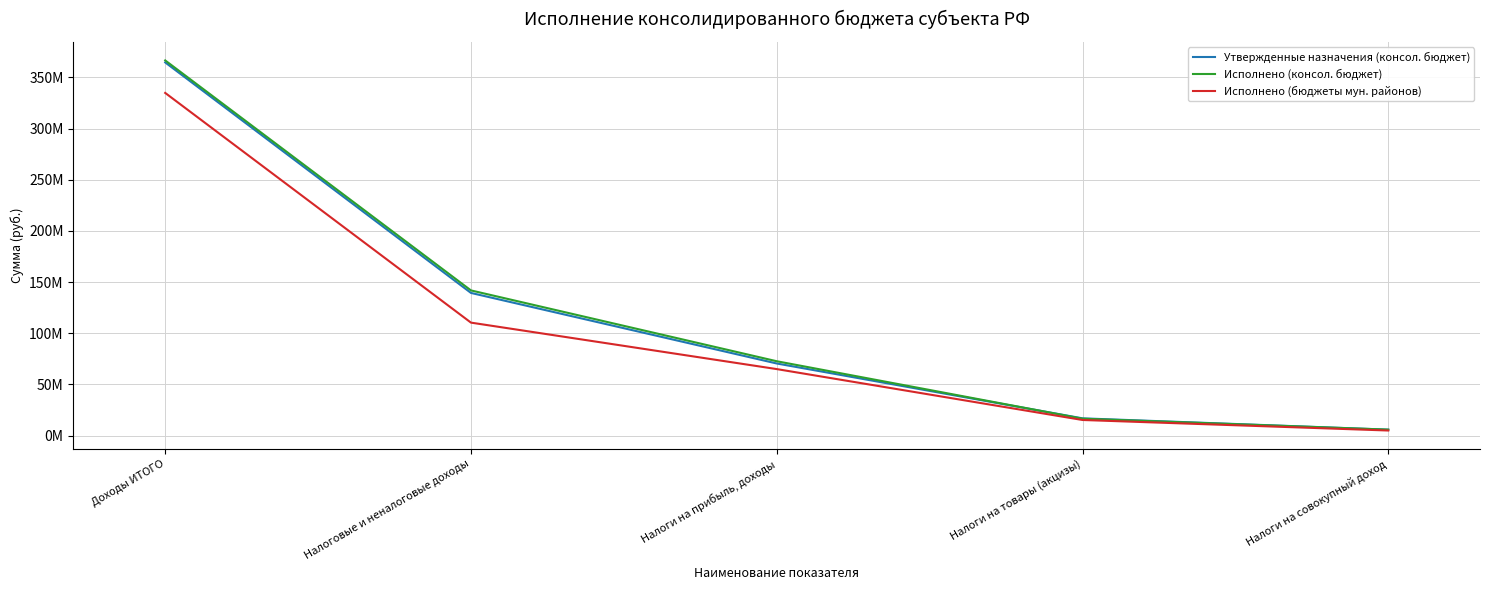

The Утвержденные назначения (консол. бюджет) series shows 139339283.2 at Налоговые и неналоговые доходы. True or false?

True